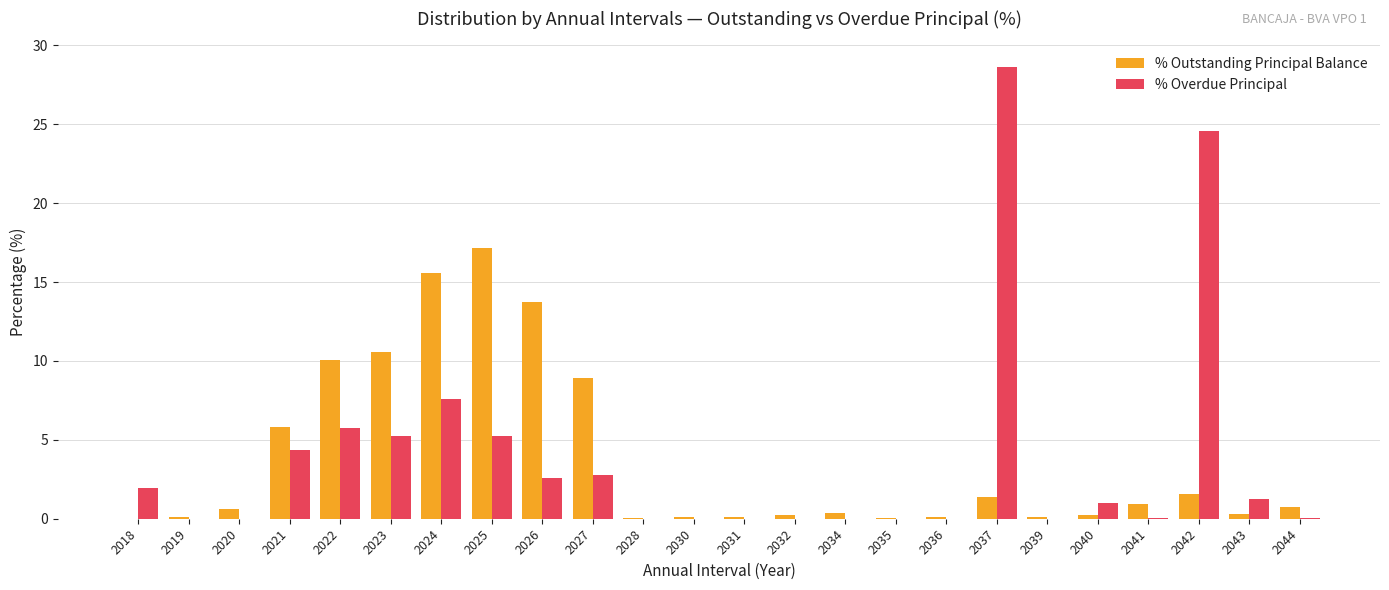

What is the sum of the % Outstanding Principal Balance values at 2025 and 2042?

18.8